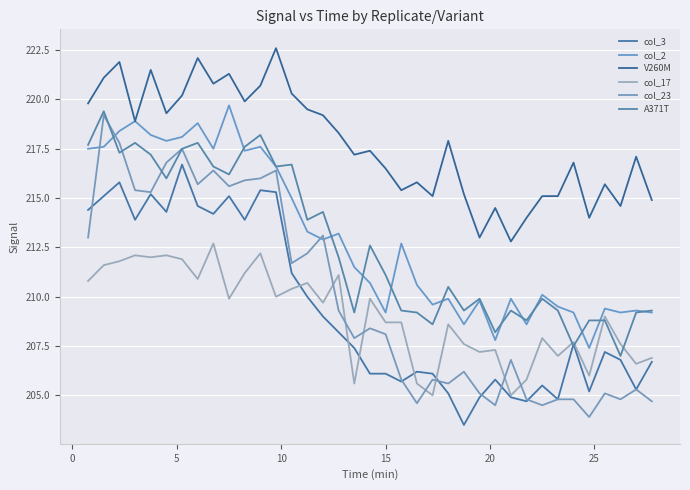

Is this an area chart (filled region under the line)?

No